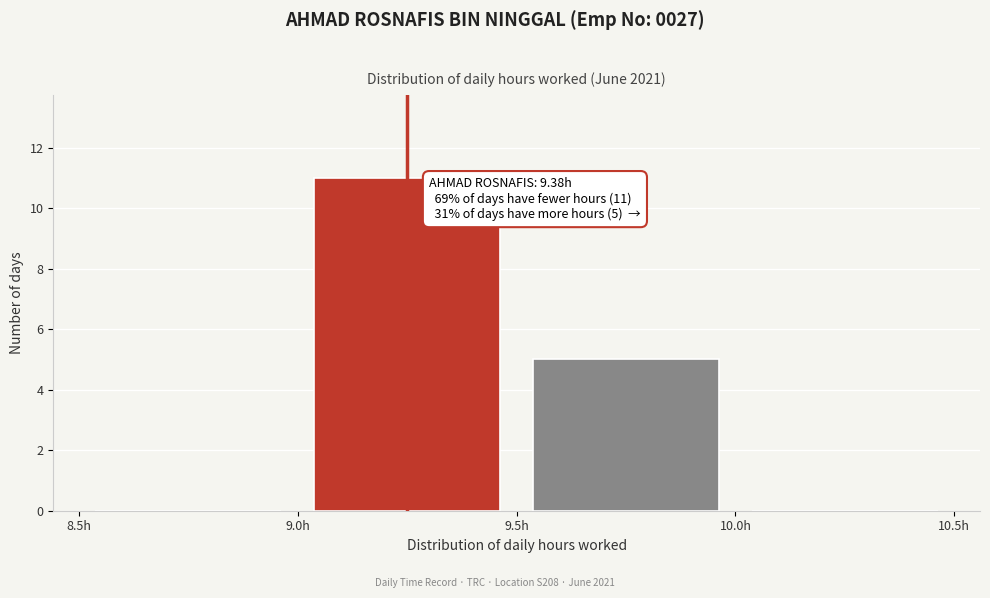

Which range on the x-axis has the tallest bar?

9.0 to 9.5